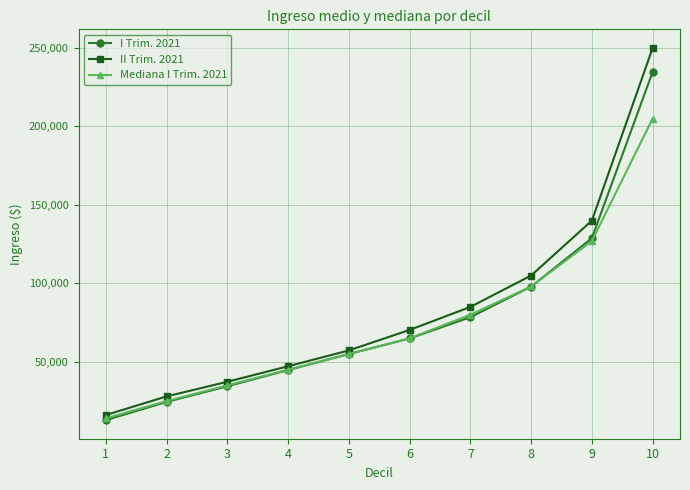

Rank the categories by Mediana I Trim. 2021 value from highest to lowest.

10, 9, 8, 7, 6, 5, 4, 3, 2, 1